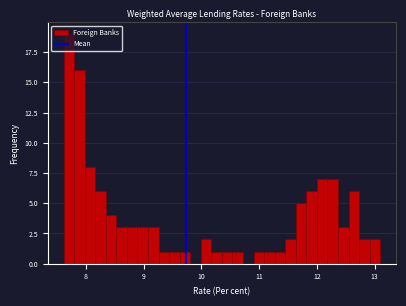

Around what value on the x-axis is the tallest bar? Give the approximate position of its centre, as read against the axis.

7.7